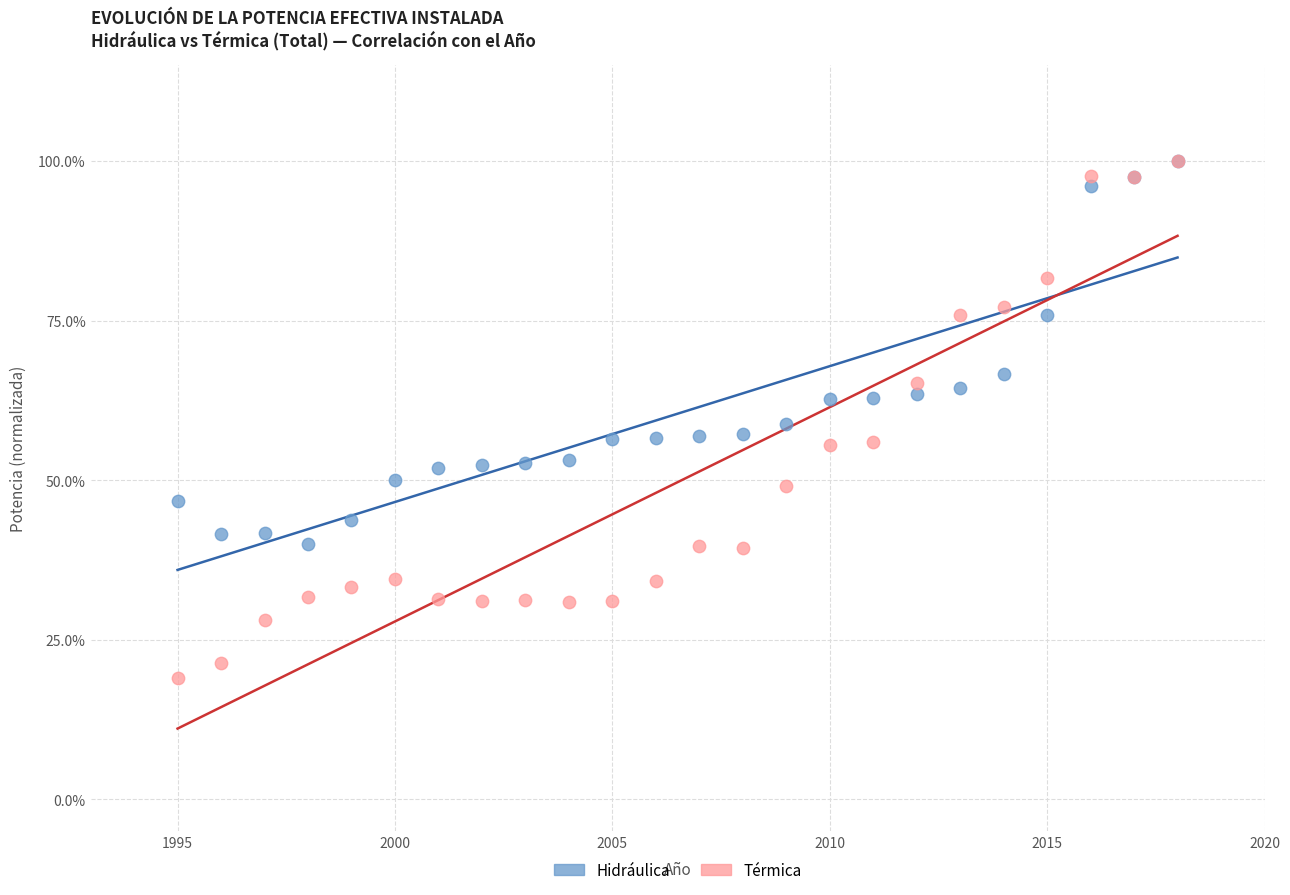

What are all the series names shown in the legend?

Hidráulica, Térmica